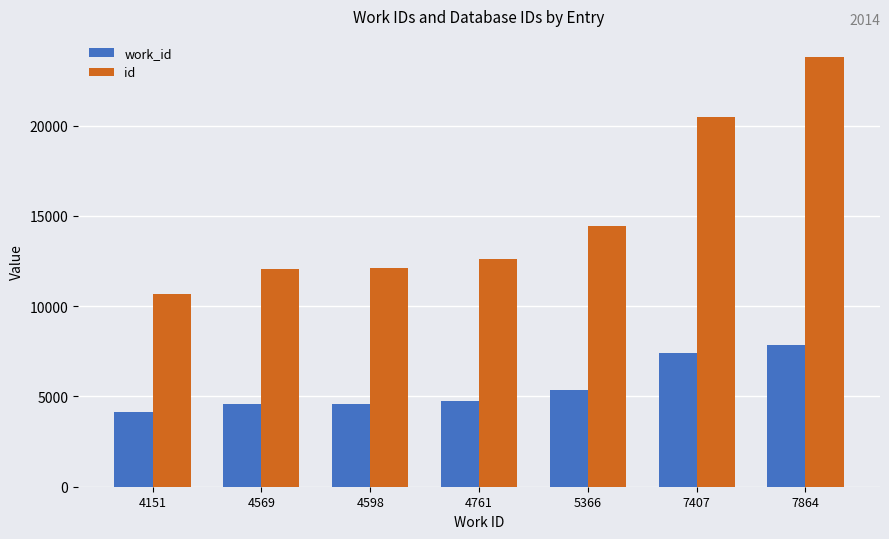

What is the sum of all work_id values?

38716